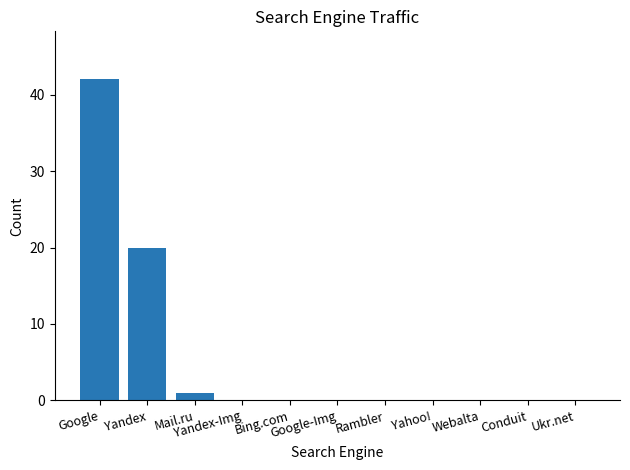

The value at Google is 42. True or false?

True